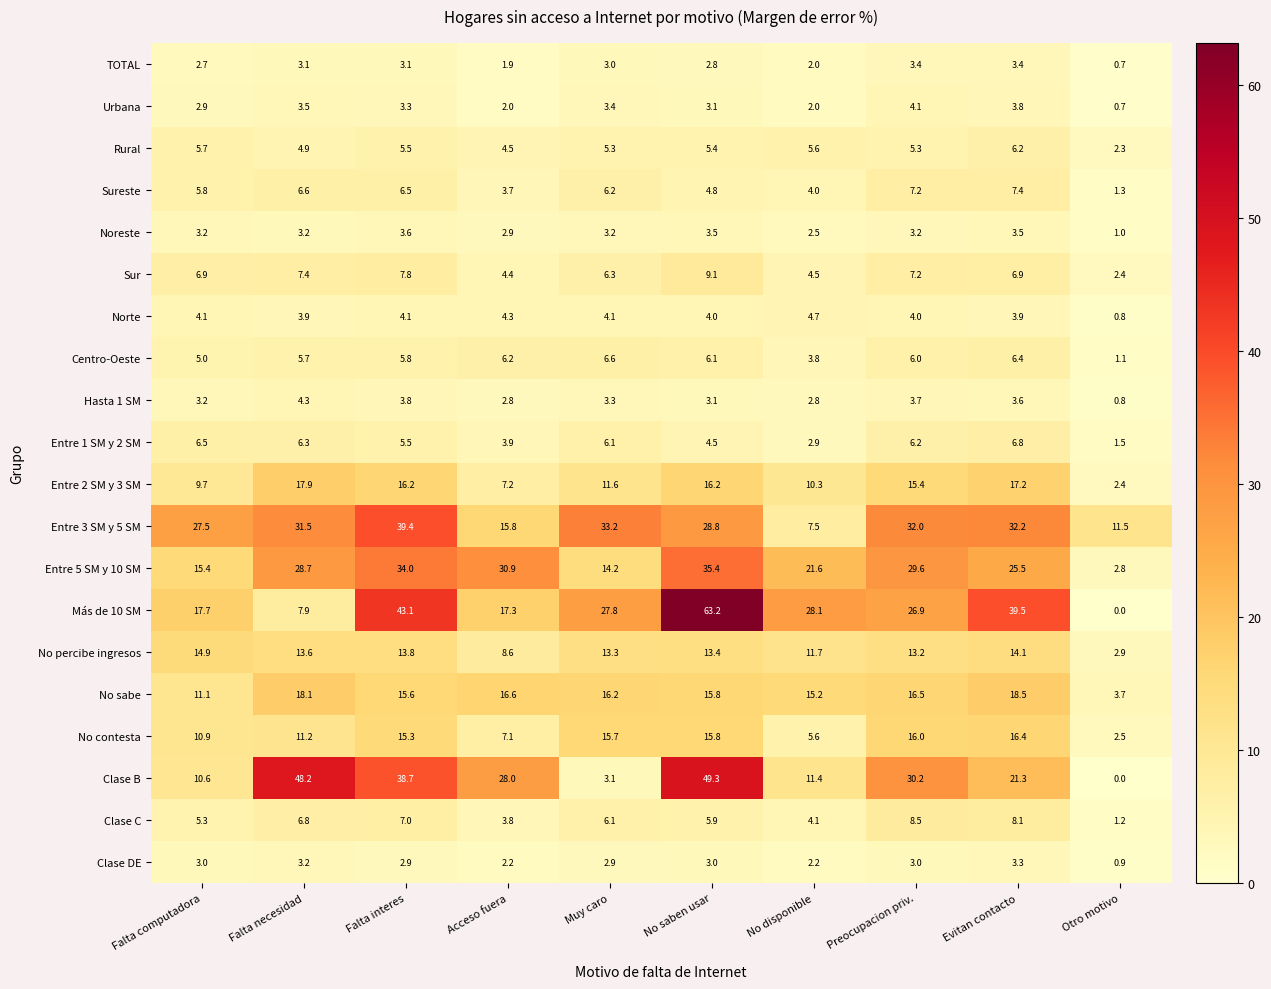

Where is Sur nearest to the value 5?

No disponible